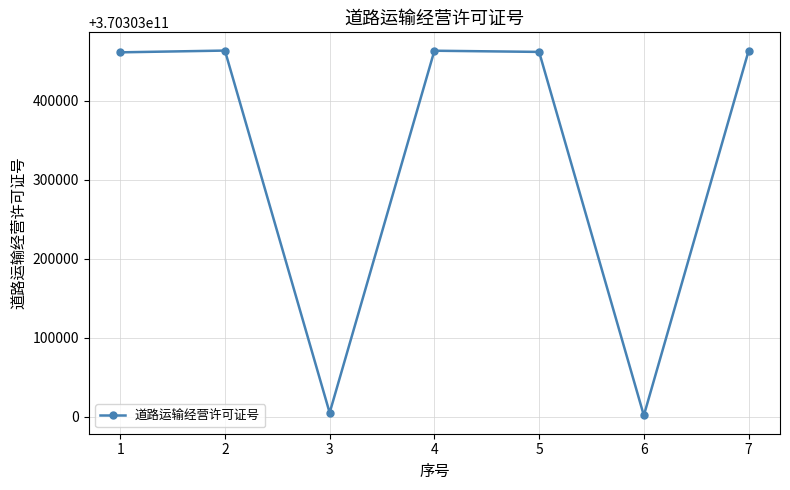

What is the ratio of the value at 7 to the value at 4?

1.0